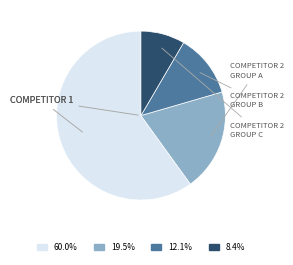

Does any single category account for the majority?

Yes